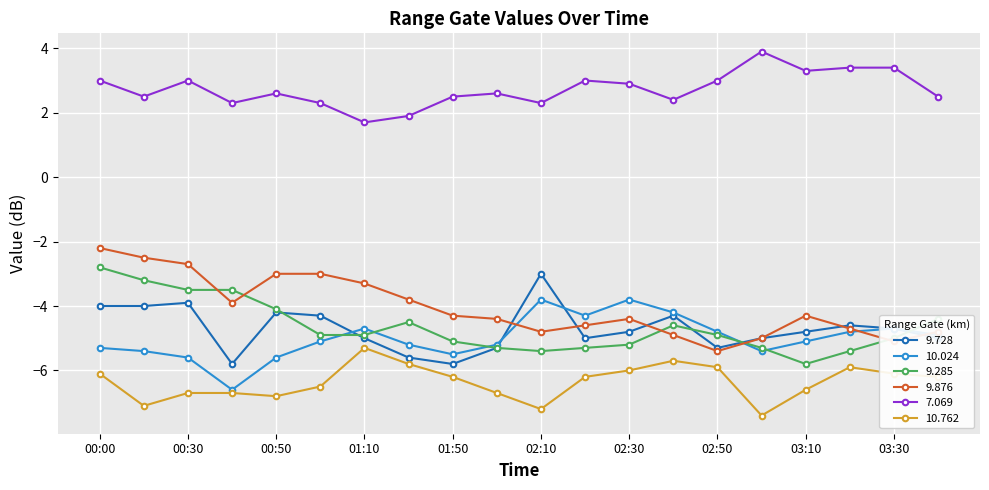

How many data points does each series have?

20